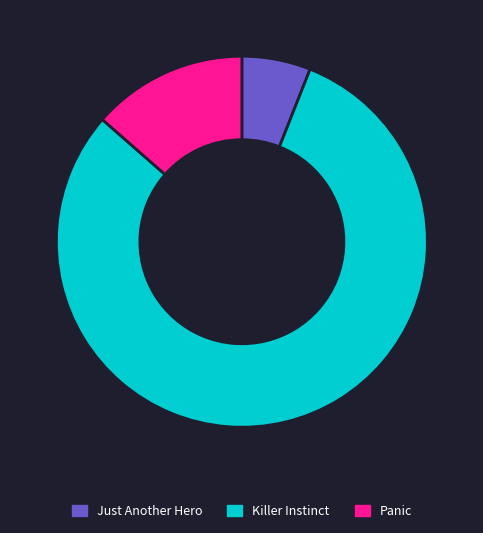

The Panic slice represents 14% of the pie. True or false?

True